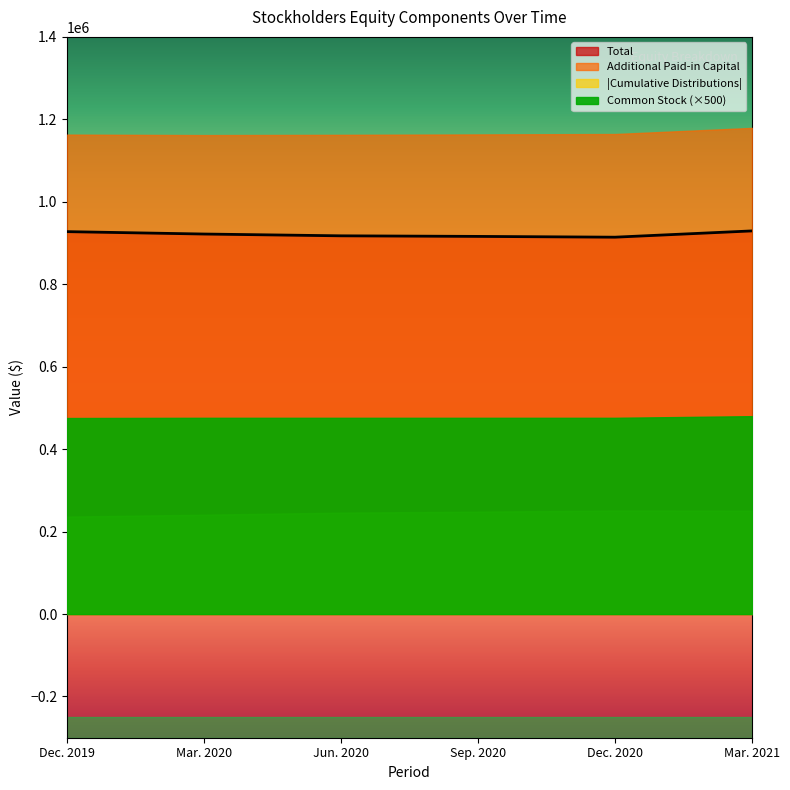

True or false: Total and Common Stock intersect in this chart.

False